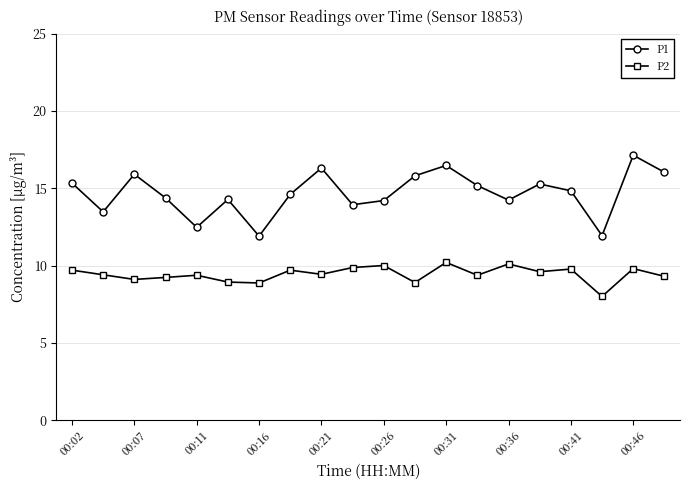

What is the difference between the maximum and minimum values in the P2 series?

2.2